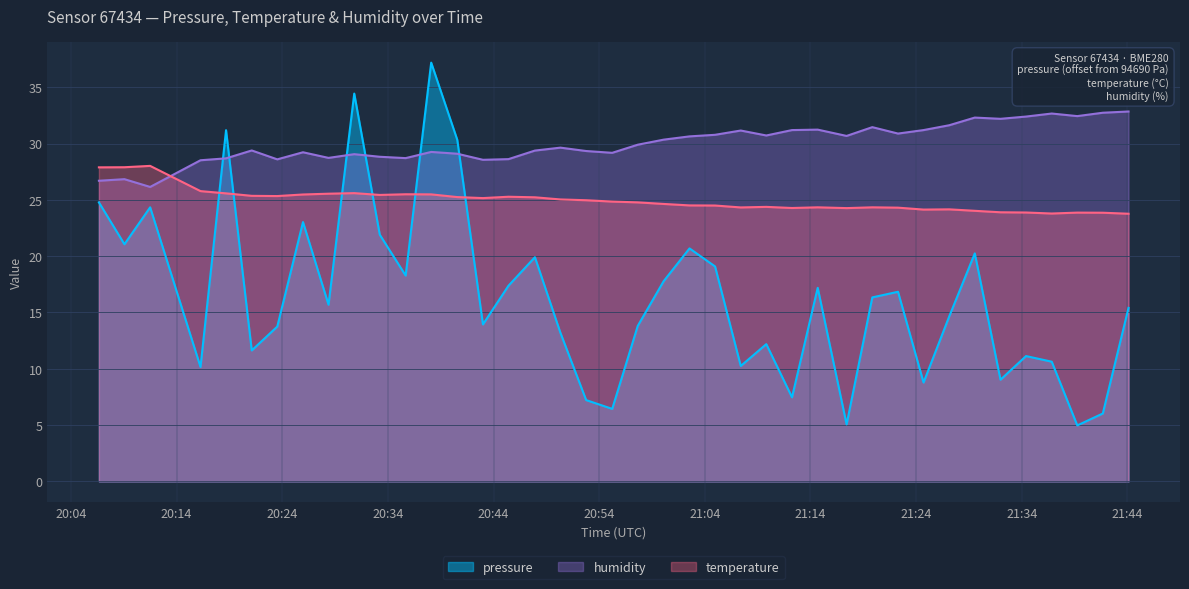

What are all the series names shown in the legend?

pressure, humidity, temperature